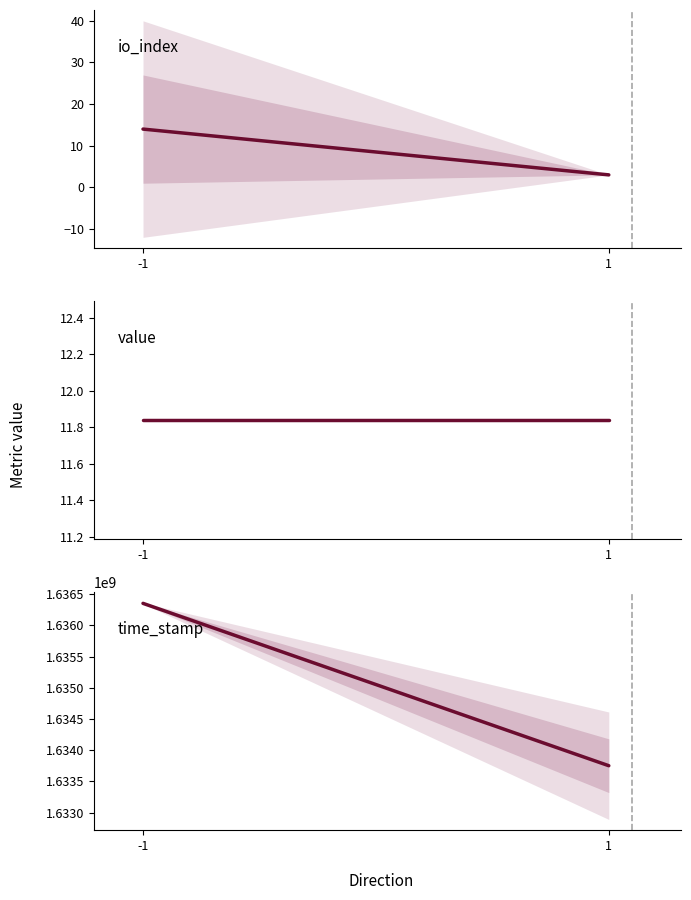

What is the total value across all series at -1?

1636351400.3